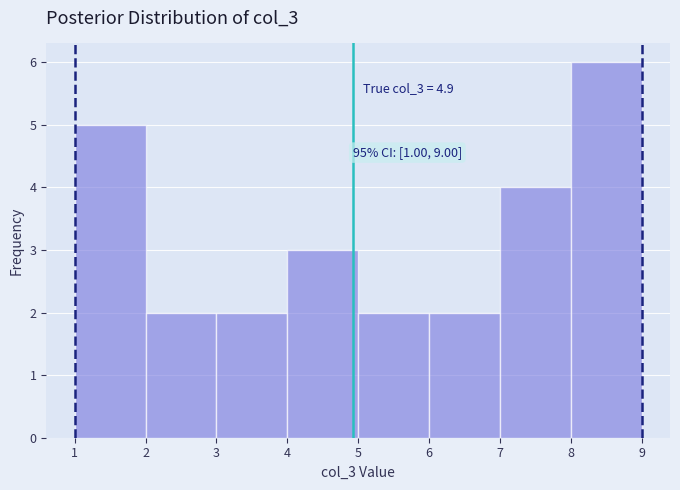

Which range on the x-axis has the tallest bar?

8 to 9